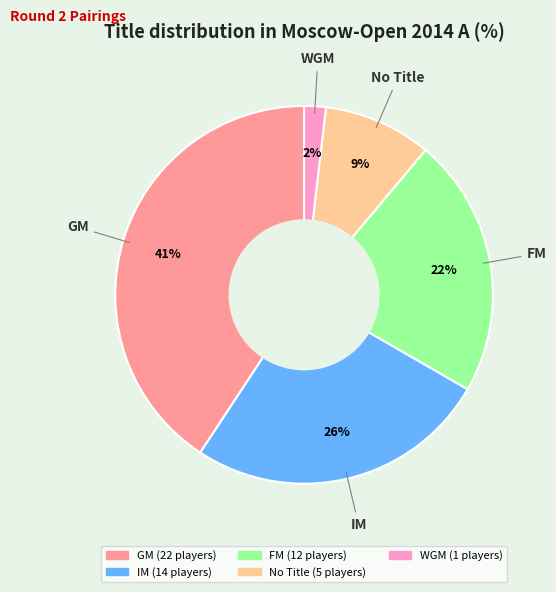

To the nearest percent, what is the difference between the largest and smallest slice percentages?

39%